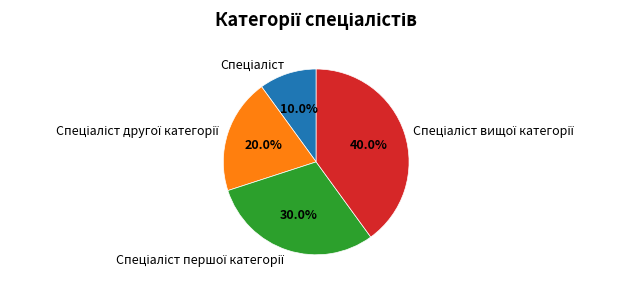

Does any single category account for the majority?

No